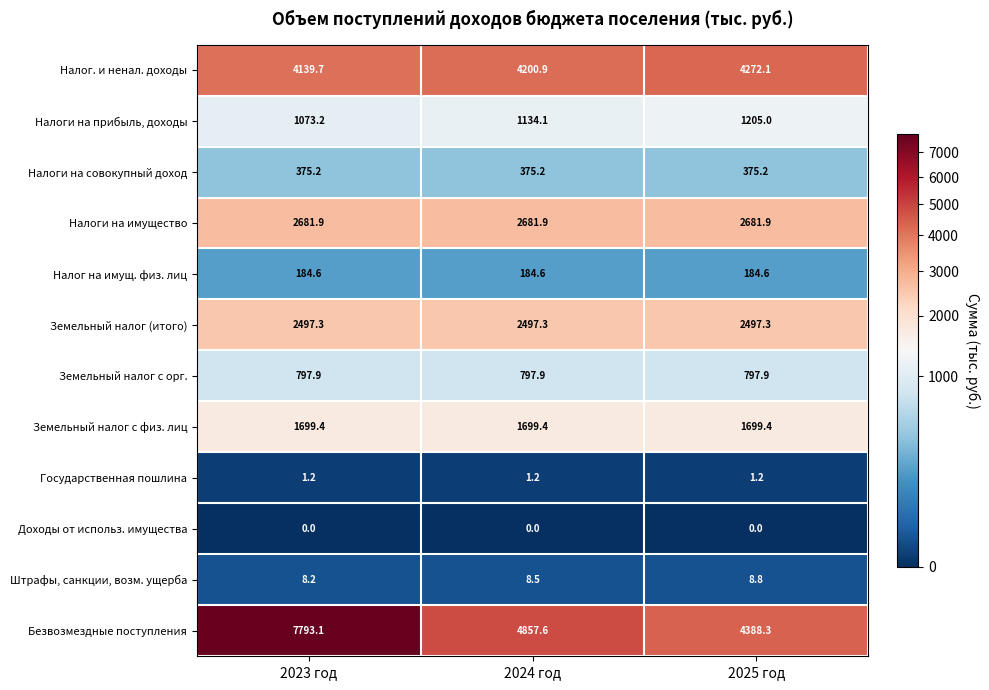

Is the value of Земельный налог с физ. лиц at 2023 год greater than the value of Налоги на имущество at 2023 год?

No